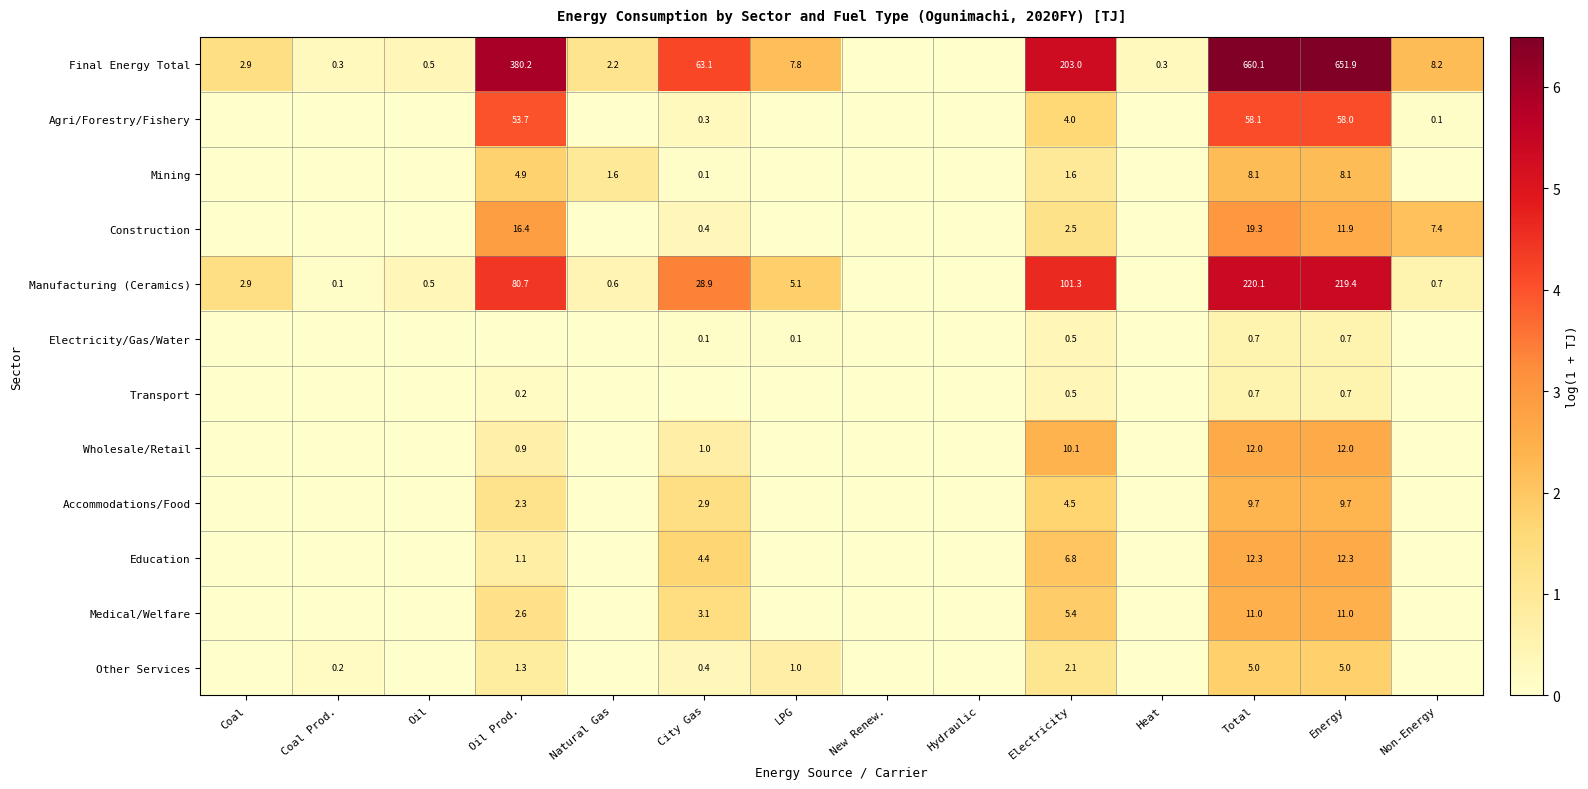

What is the difference between the highest and lowest values at Total?

659.4